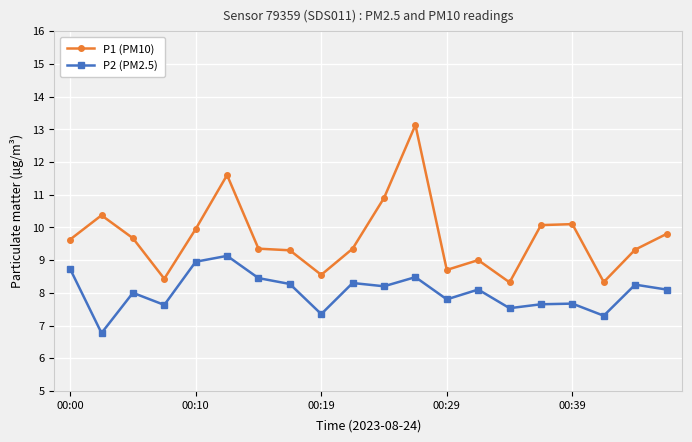

True or false: P2 (PM2.5) and P1 (PM10) intersect in this chart.

False